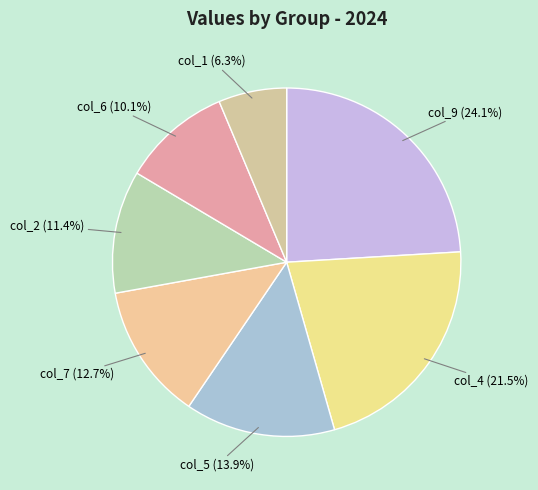

What percentage do col_2 (11.4%) and col_1 (6.3%) together represent?

17.7%